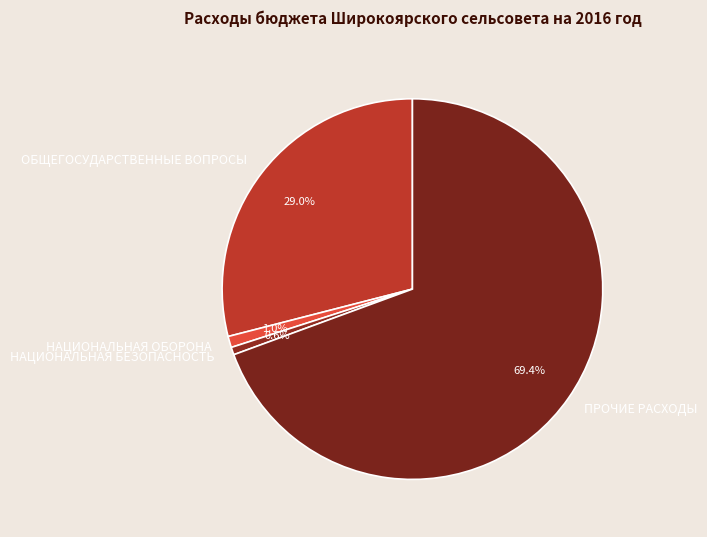

Is it true that НАЦИОНАЛЬНАЯ БЕЗОПАСНОСТЬ is 1% of the pie?

True